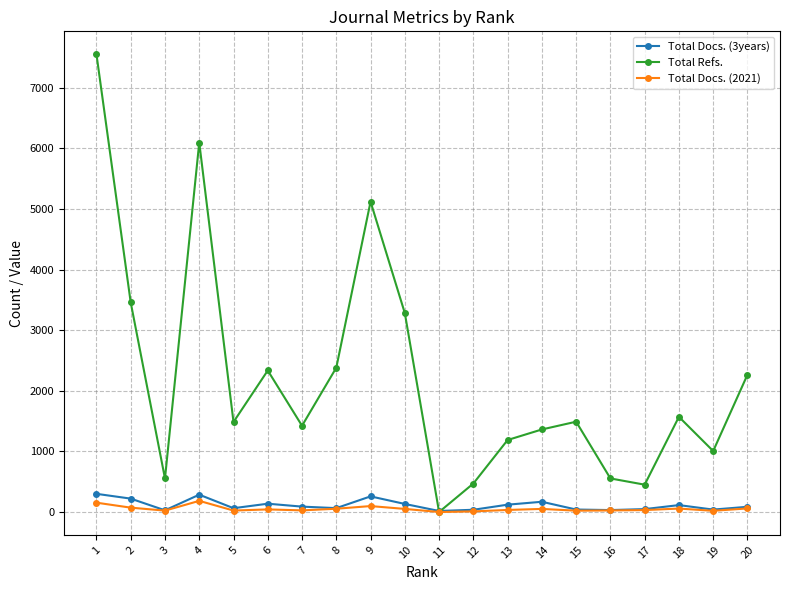

Is the value of Total Docs. (2021) at 16 greater than the value of Total Refs. at 1?

No